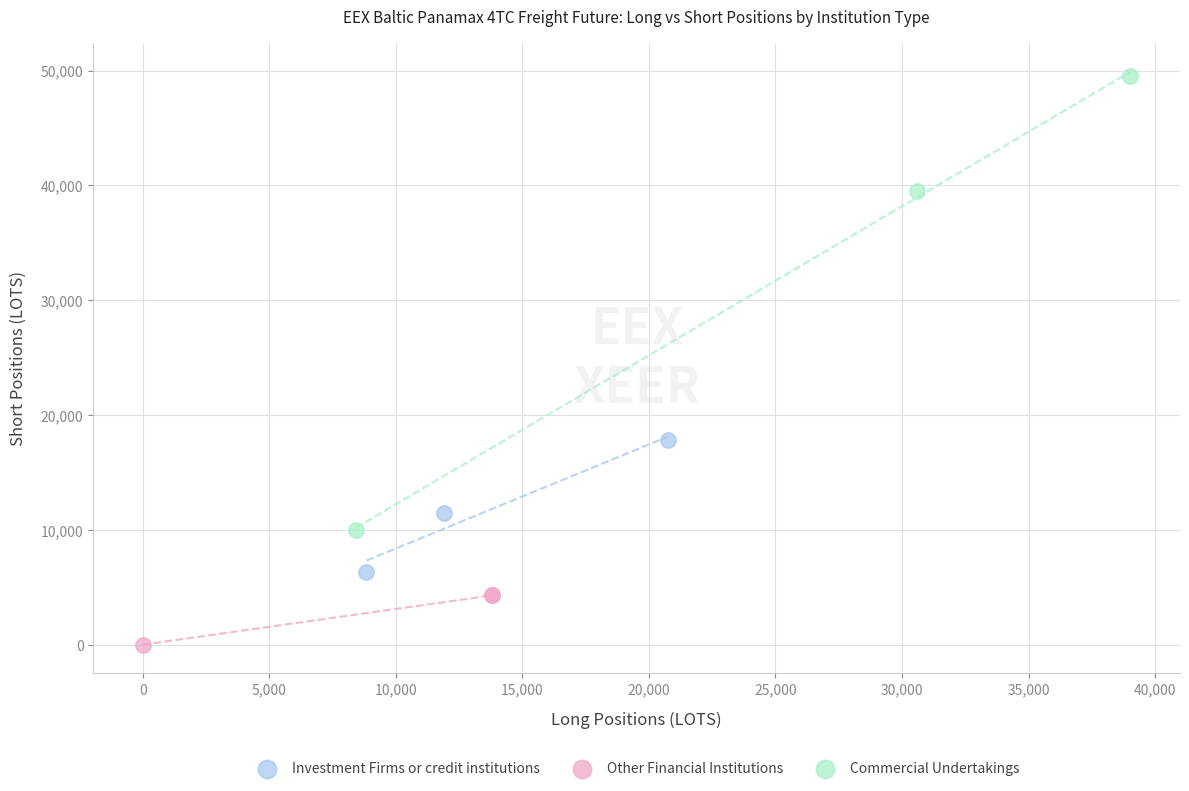

Which series reaches the minimum Y coordinate?

Other Financial Institutions